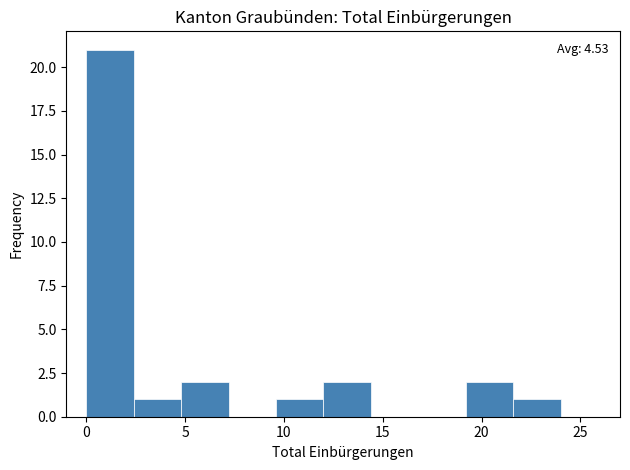

Over which range of the x-axis is the bar tallest?

0.0 to 2.4